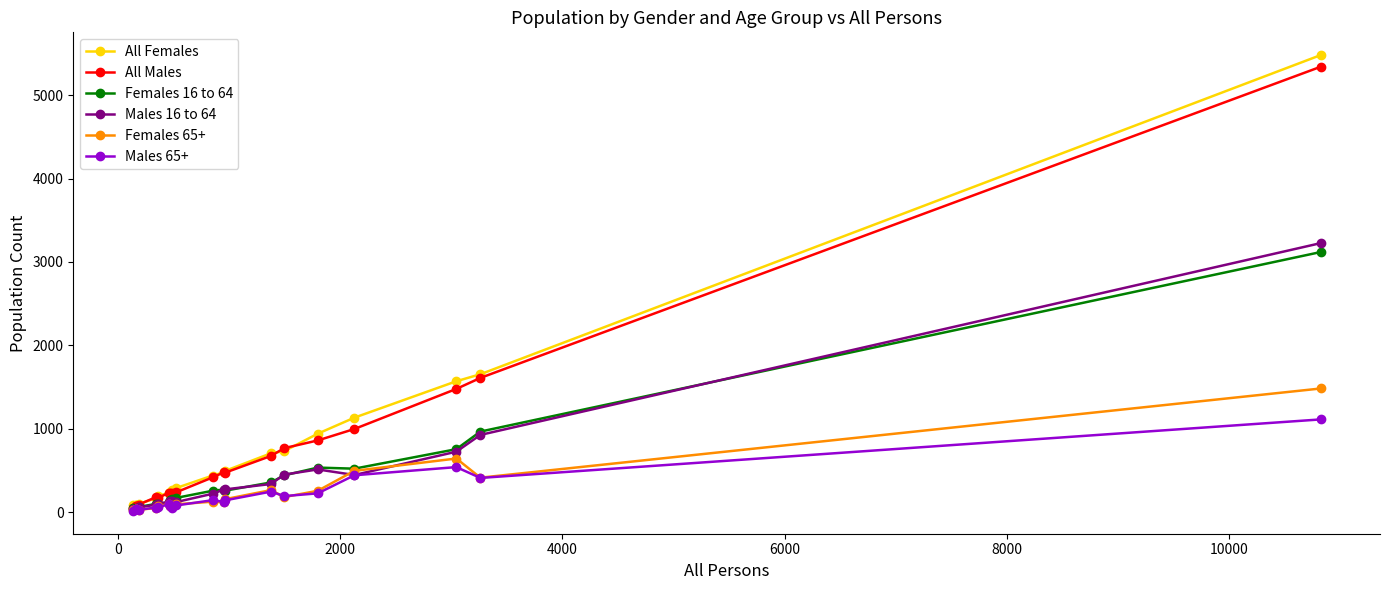

What is the sum of all Males 65+ values?

4077